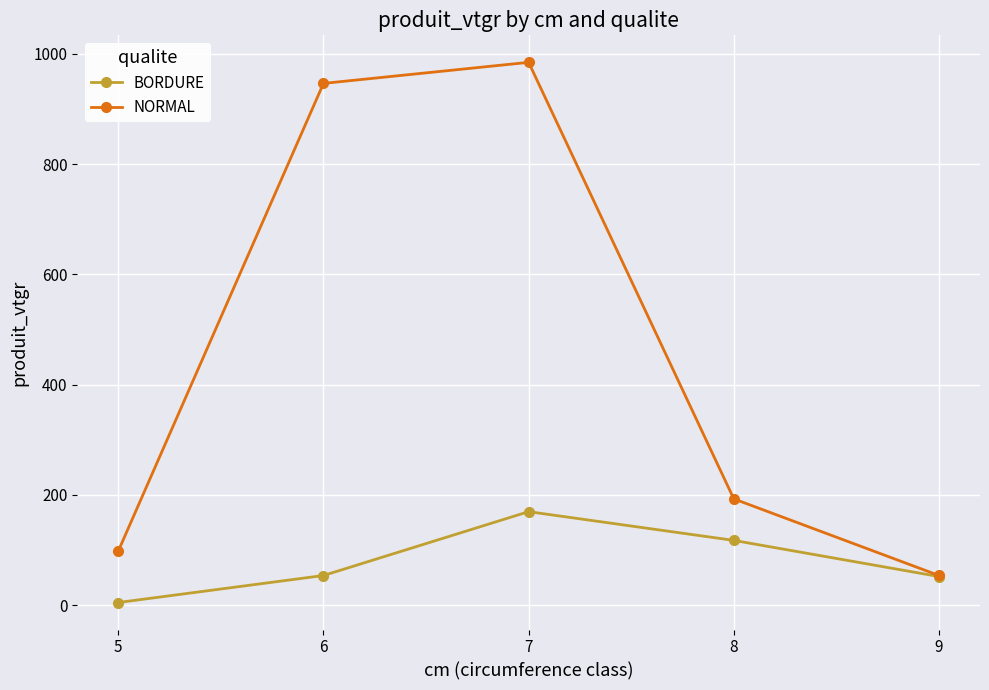

List the series in order of their peak value, lowest first.

BORDURE, NORMAL